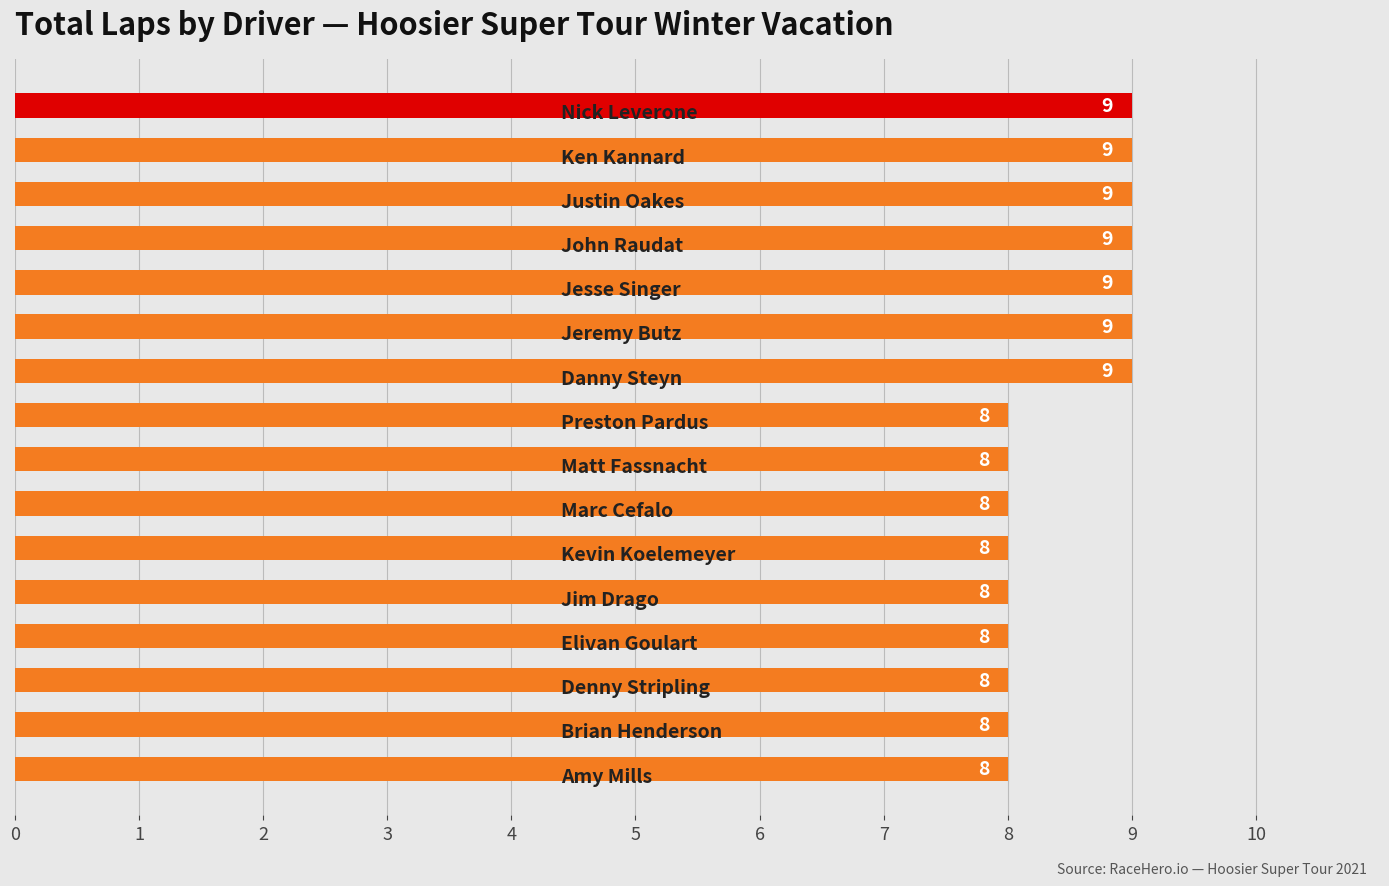

Reading top to bottom, what are all the values shown in this chart?

9	9	9	9	9	9	9	8	8	8	8	8	8	8	8	8